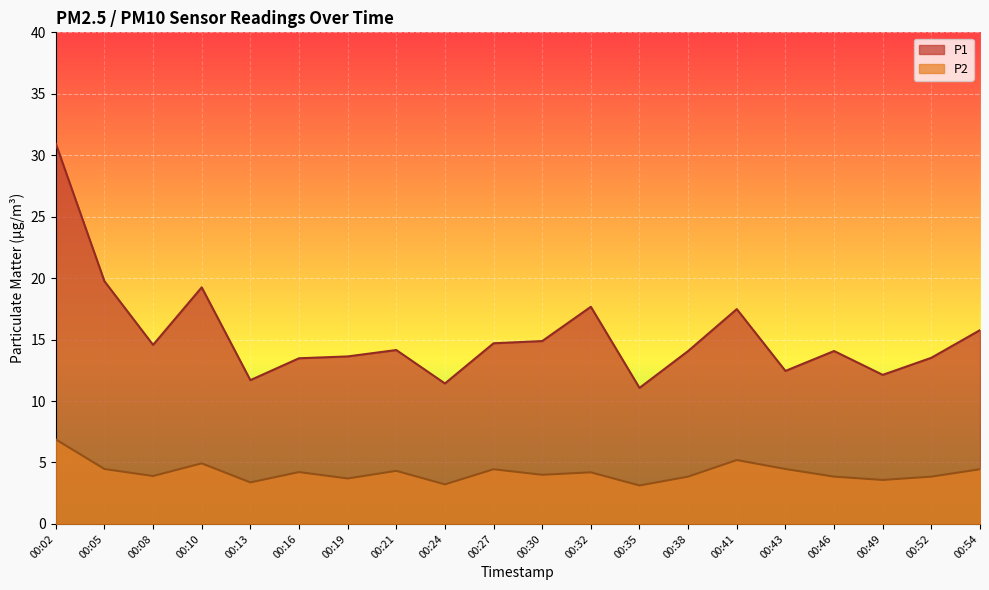

True or false: P2 and P1 intersect in this chart.

False